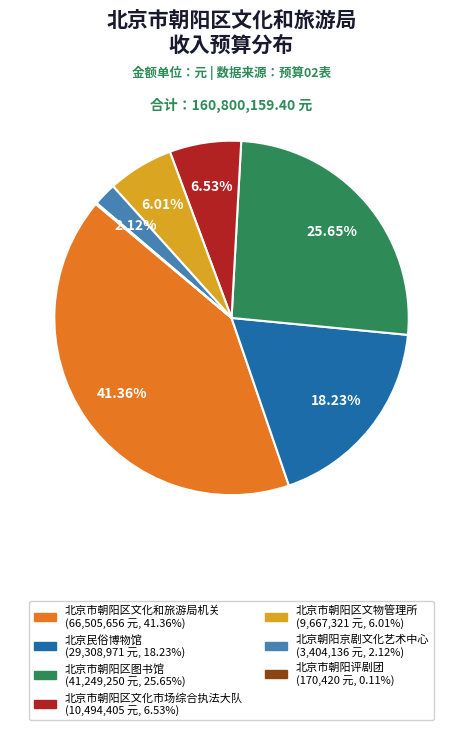

Do 北京市朝阳区图书馆 and 北京市朝阳区文物管理所 together represent more than half of the pie?

No